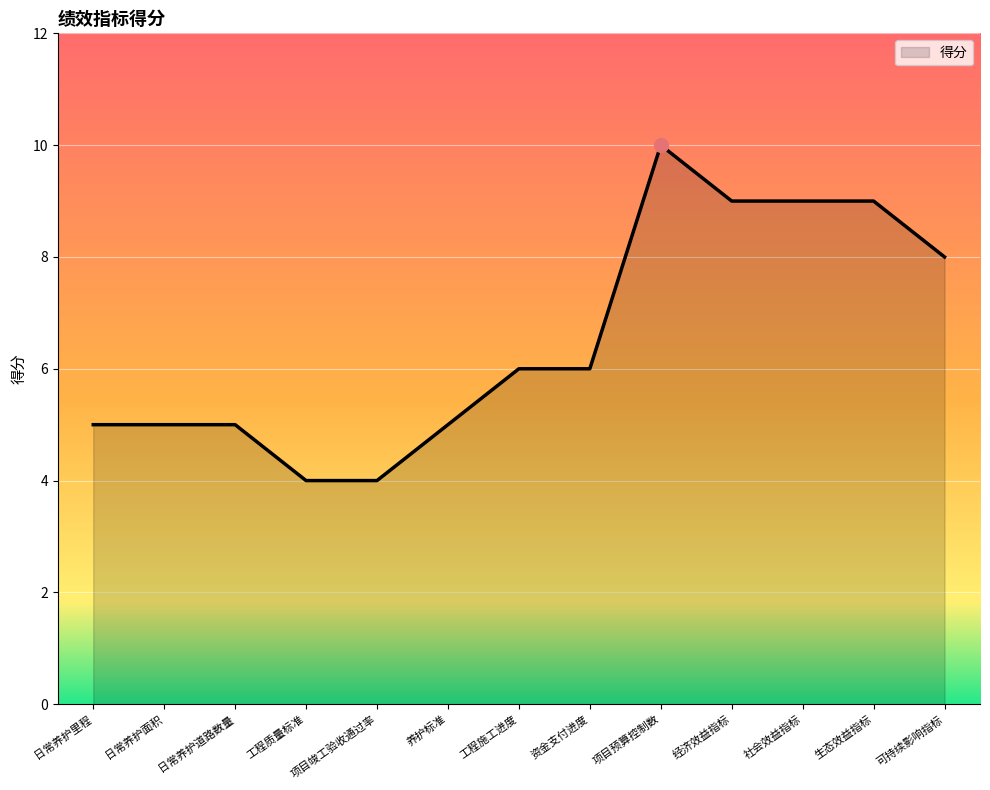

What is the change in value from 生态效益指标 to 可持续影响指标?

-1